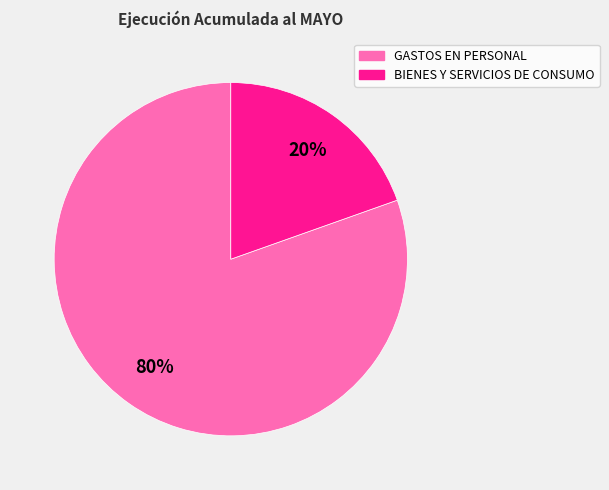

Is it true that GASTOS EN PERSONAL is 80% of the pie?

True